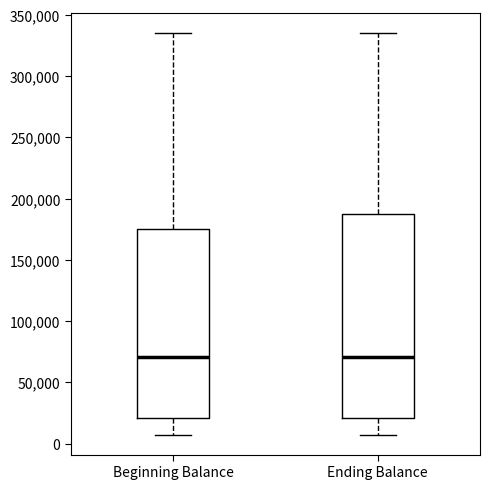

Where does the lower whisker of the box for Beginning Balance end on the y-axis? The values are not printed on the chart, so give them approximately, as read against the axis.

10000